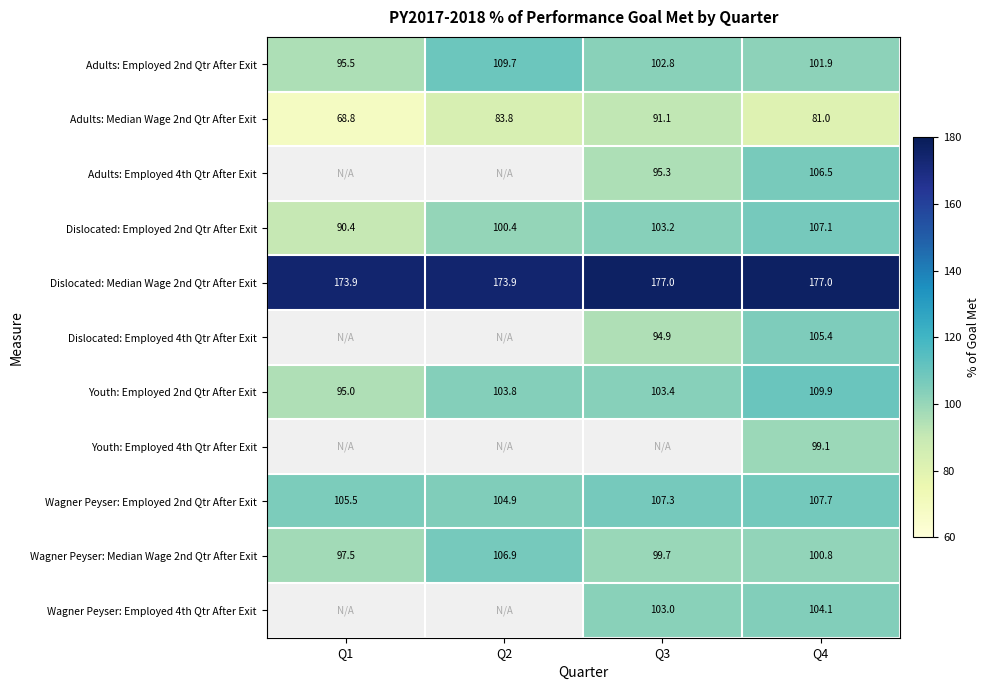

What is the approximate value of Wagner Peyser: Employed 2nd Qtr After Exit at Q3?

107.3